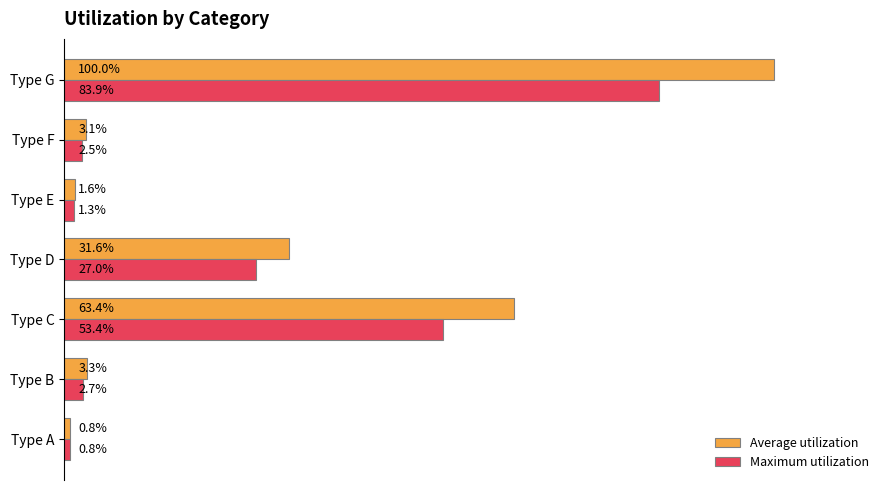

Rank the series by their maximum value, from lowest to highest.

Maximum utilization, Average utilization